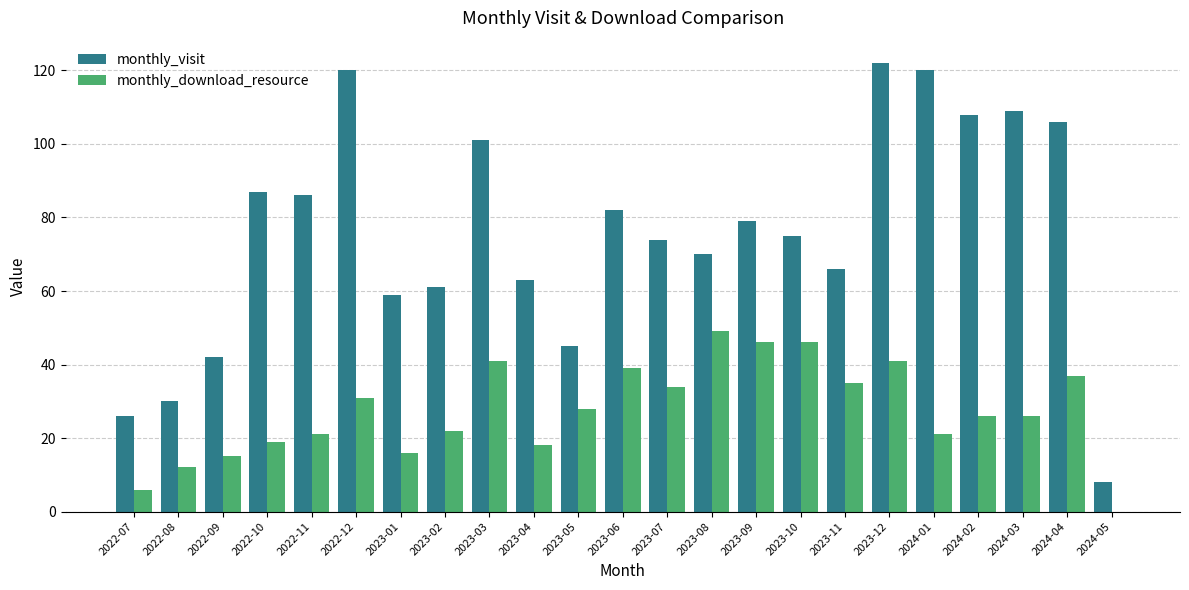

What is the greatest value displayed?

122